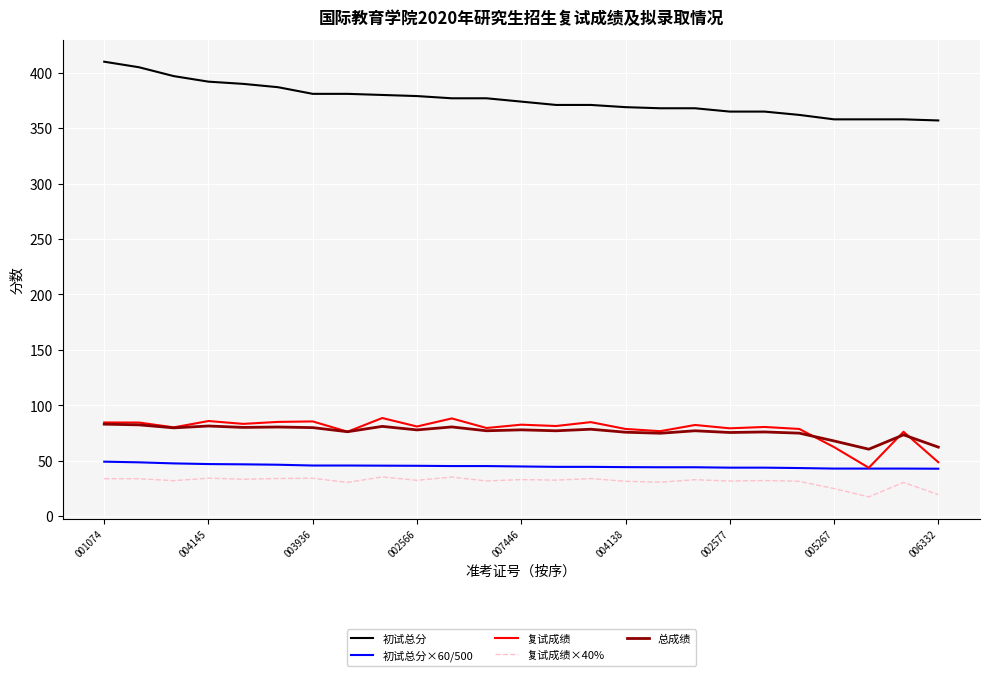

What is the greatest value displayed?

410.0